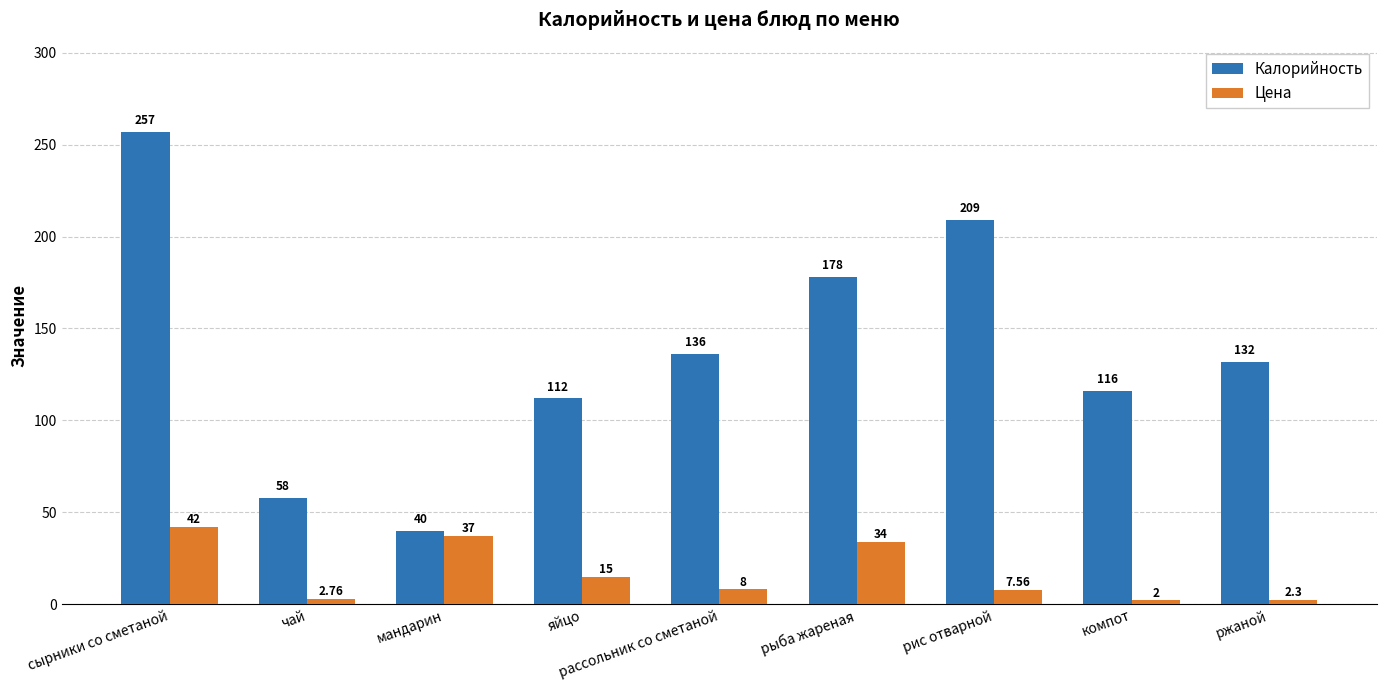

What are all the series names shown in the legend?

Калорийность, Цена